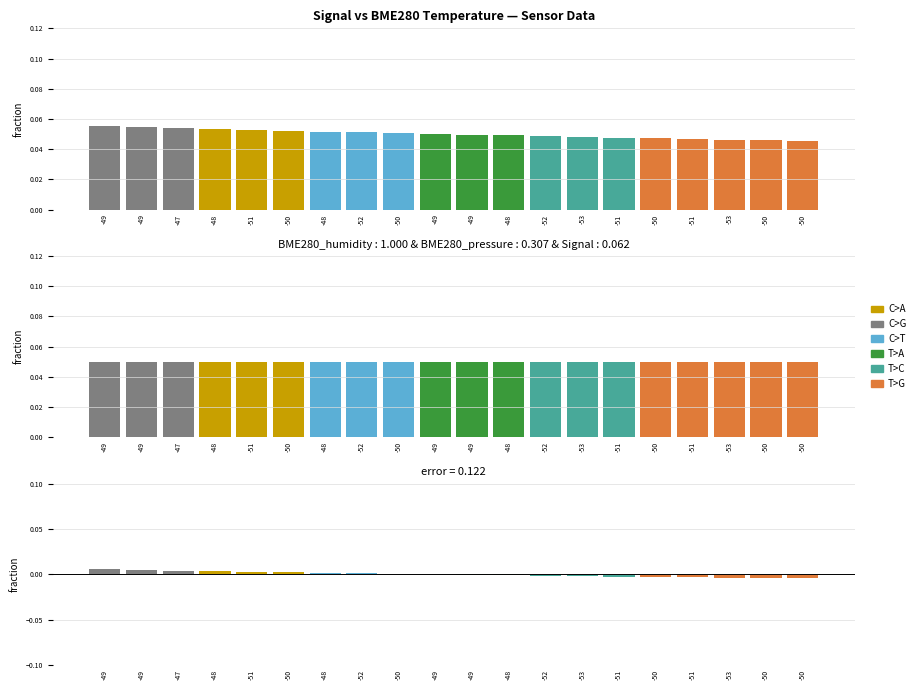

Which category has the lowest value in the BME280_humidity series?

-49